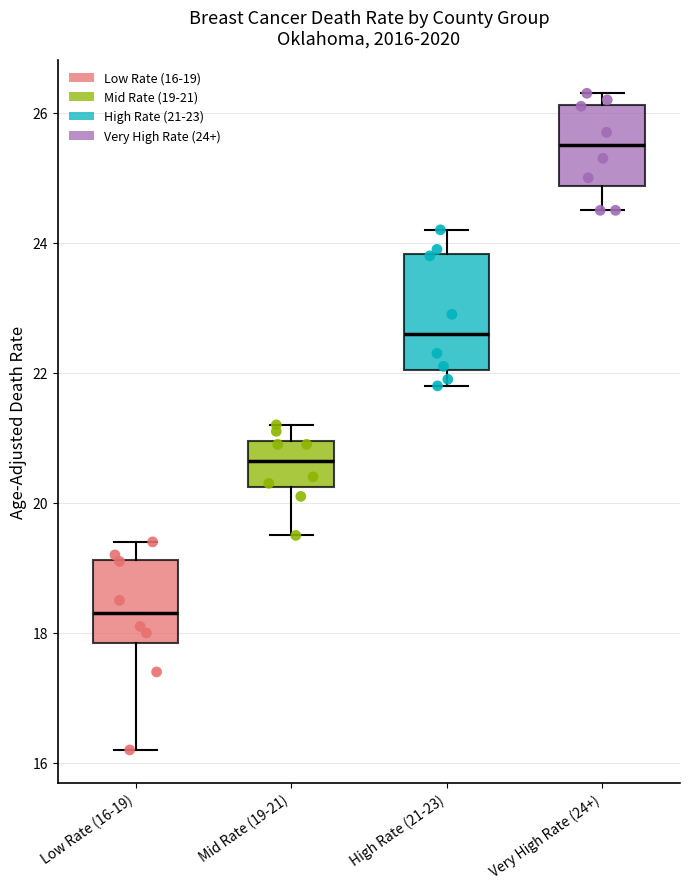

Which box is the tallest, from its lower edge to its upper edge?

High Rate (21-23)